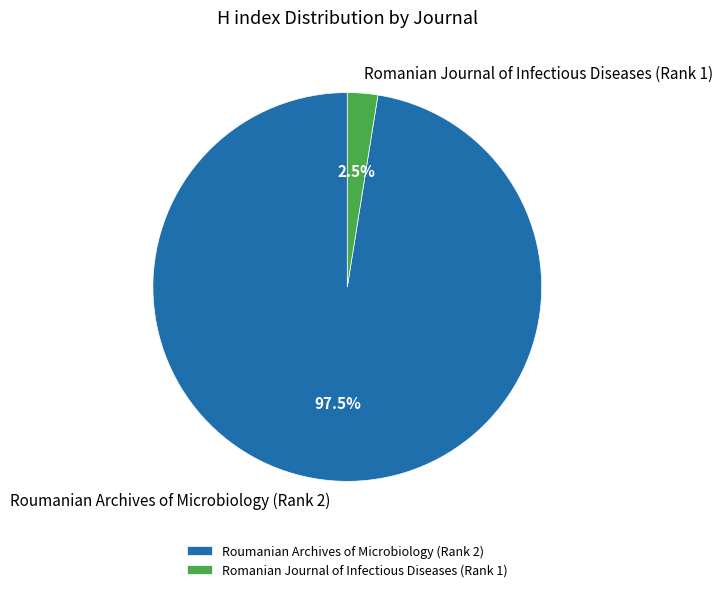

What is the smallest slice in the pie chart?

Romanian Journal of Infectious Diseases (Rank 1)